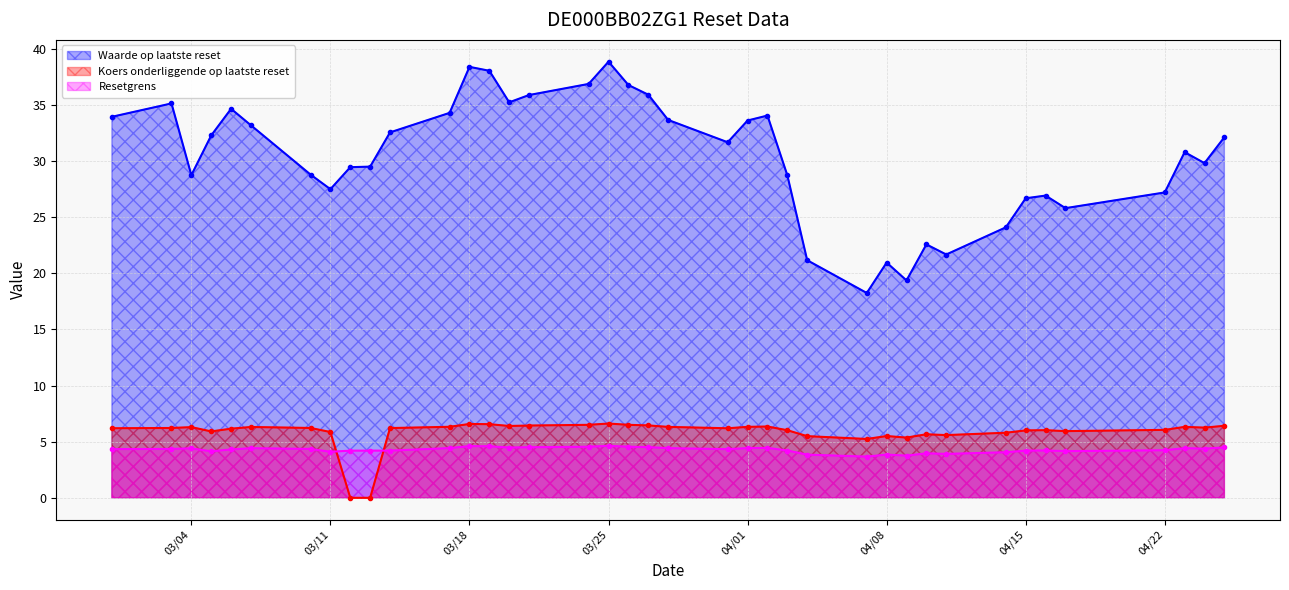

What is the total value across all series at 03/11?

37.5